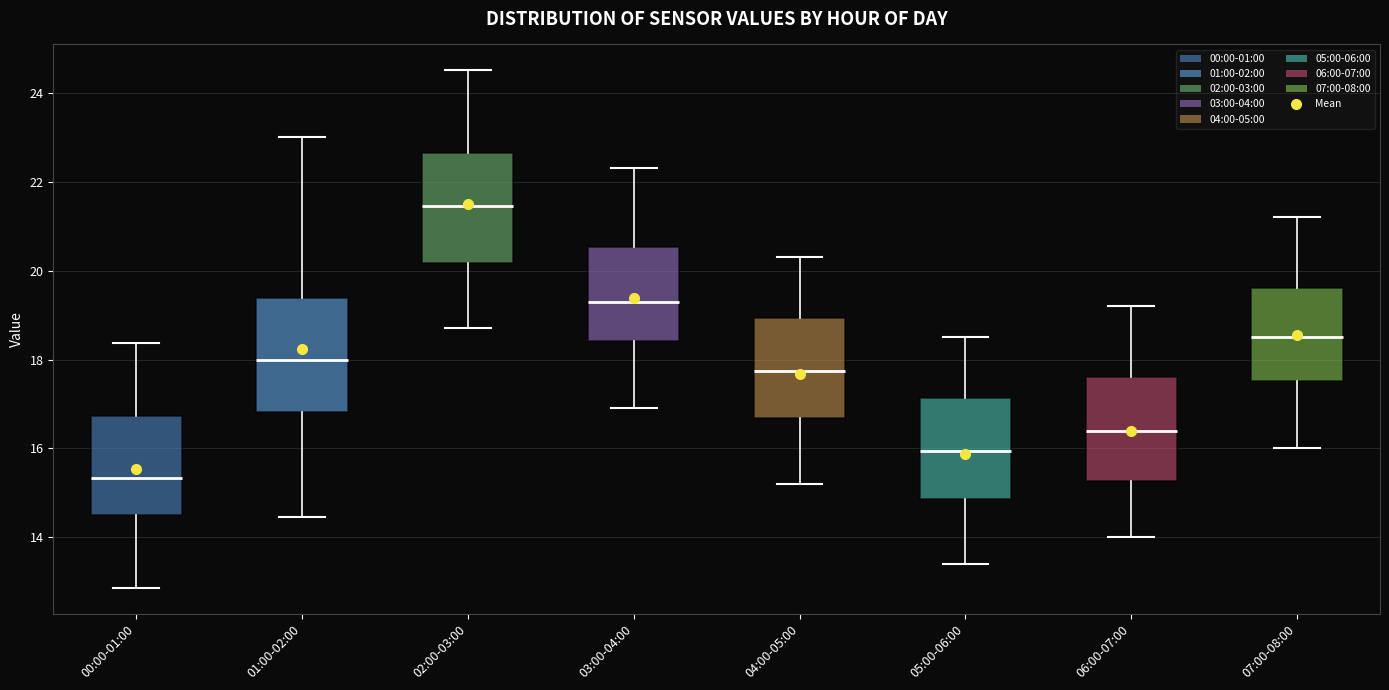

Where is the lower edge of the box for 03:00-04:00 on the y-axis? The values are not printed on the chart, so give them approximately, as read against the axis.

18.4